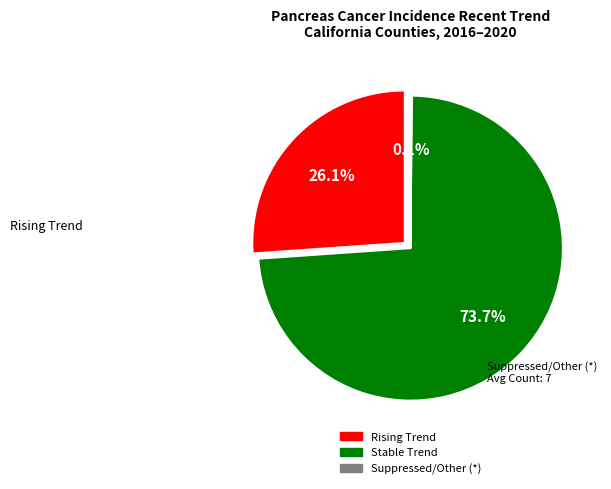

Which slice is the largest?

stable